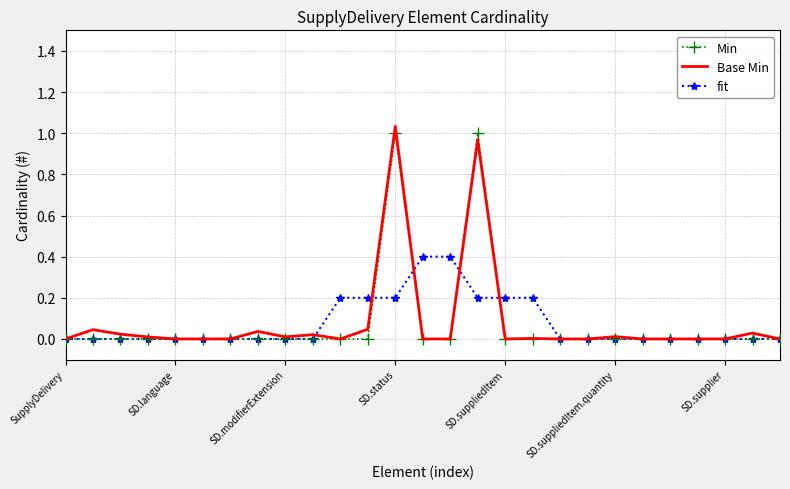

At how many categories does at least one series exceed 0?

16